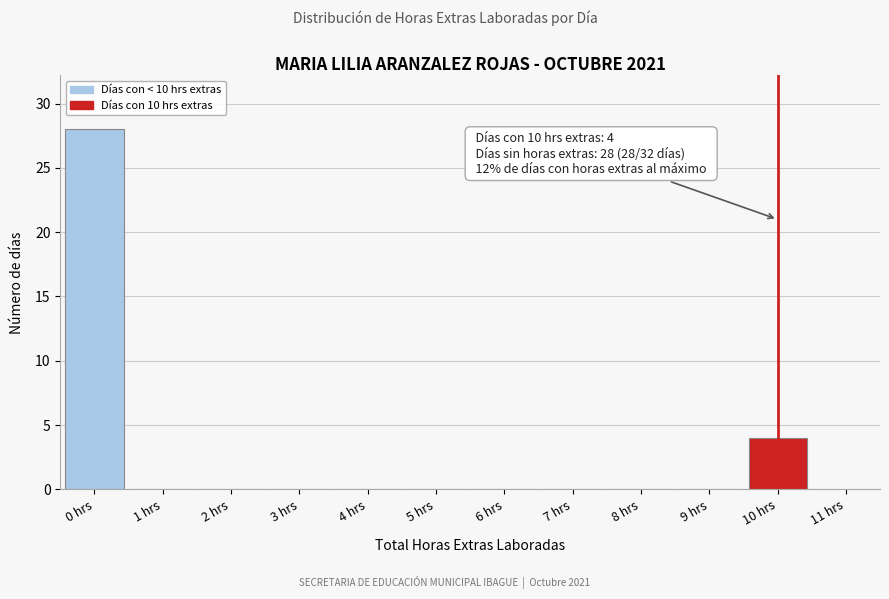

Over which range of the x-axis is the bar tallest?

-0.5 to 0.5